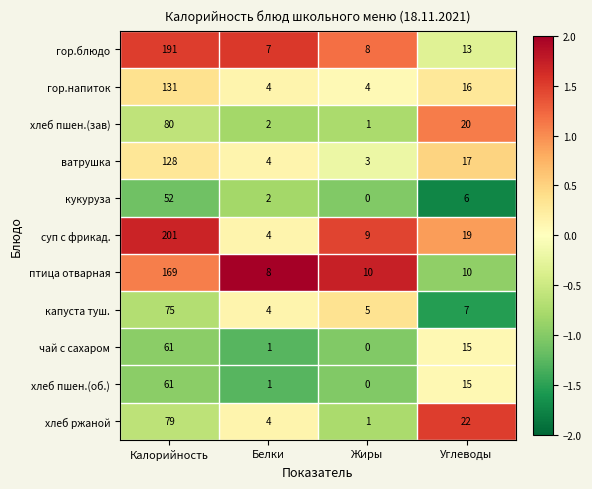

What is the difference between the highest and lowest values at Жиры?

10